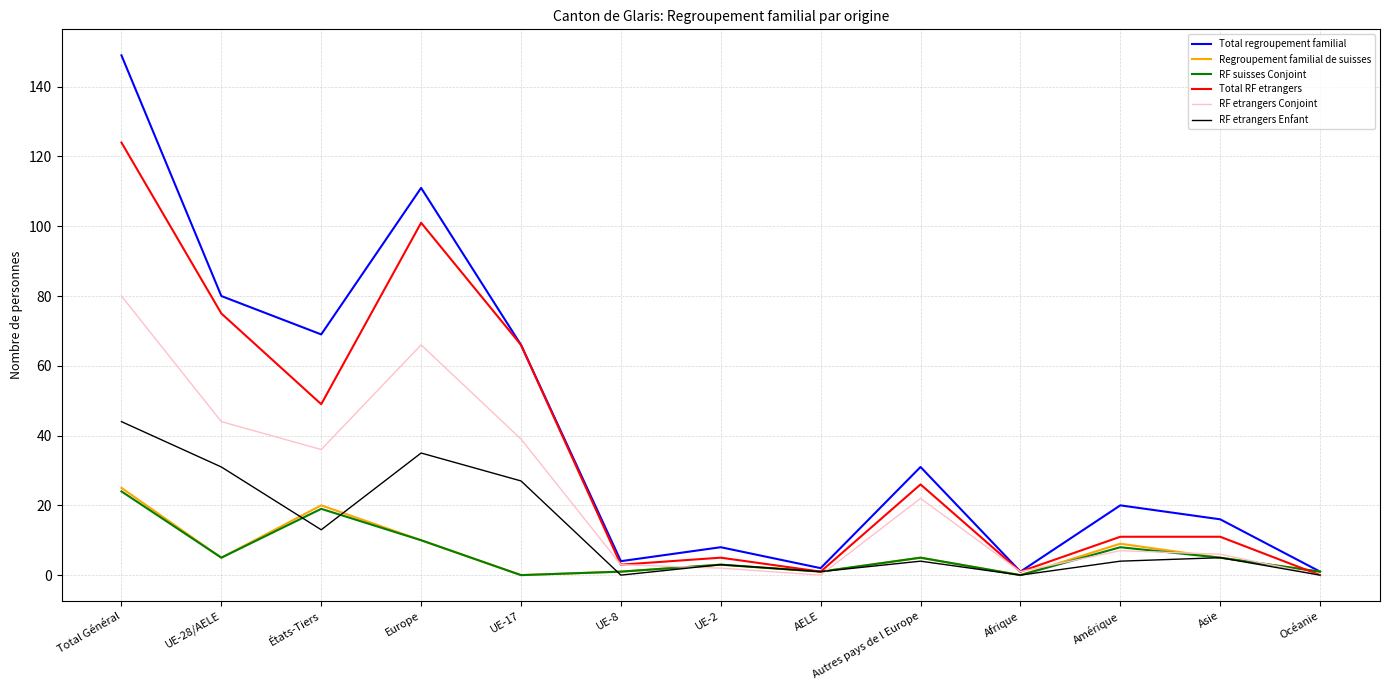

Reading left to right, what are all the values shown in this chart?

Total regroupement familial: 149	80	69	111	66	4	8	2	31	1	20	16	1
Regroupement familial de suisses: 25	5	20	10	0	1	3	1	5	0	9	5	1
RF suisses Conjoint: 24	5	19	10	0	1	3	1	5	0	8	5	1
Total RF etrangers: 124	75	49	101	66	3	5	1	26	1	11	11	0
RF etrangers Conjoint: 80	44	36	66	39	3	2	0	22	1	7	6	0
RF etrangers Enfant: 44	31	13	35	27	0	3	1	4	0	4	5	0